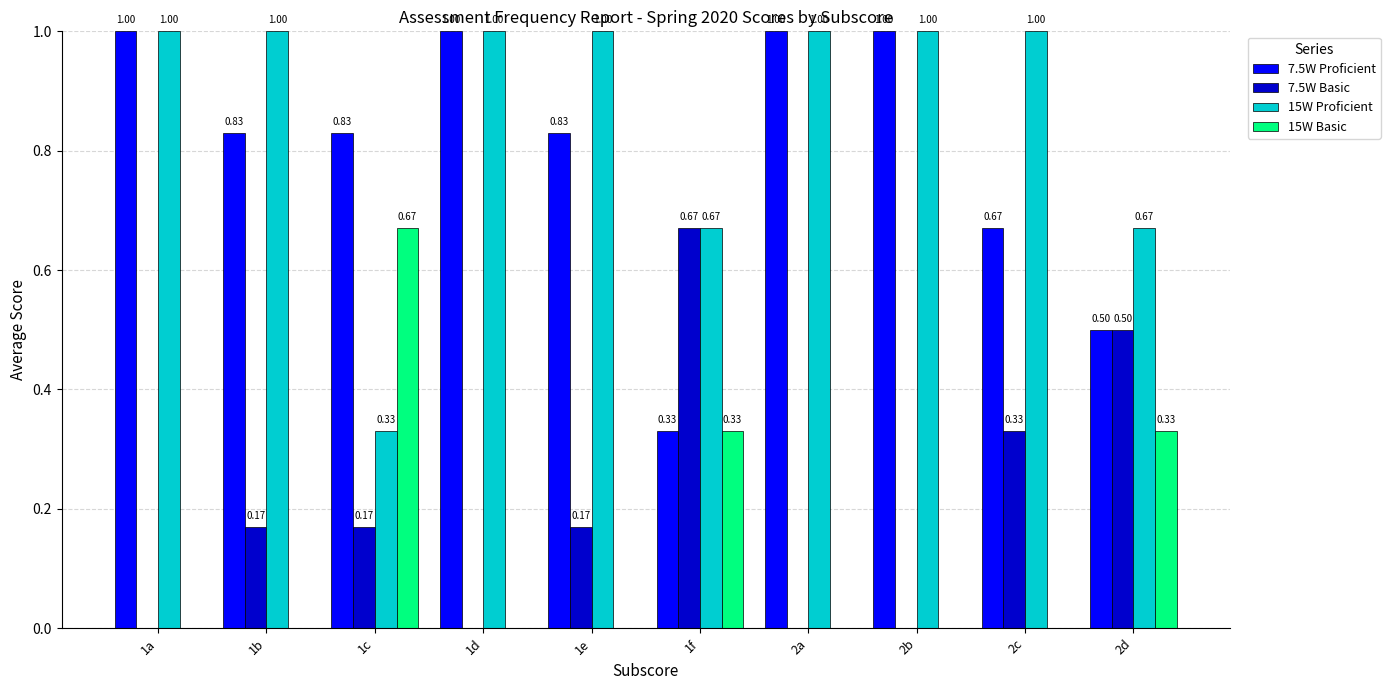

Is the value of 7.5W Basic at 2b greater than the value of 15W Proficient at 1f?

No